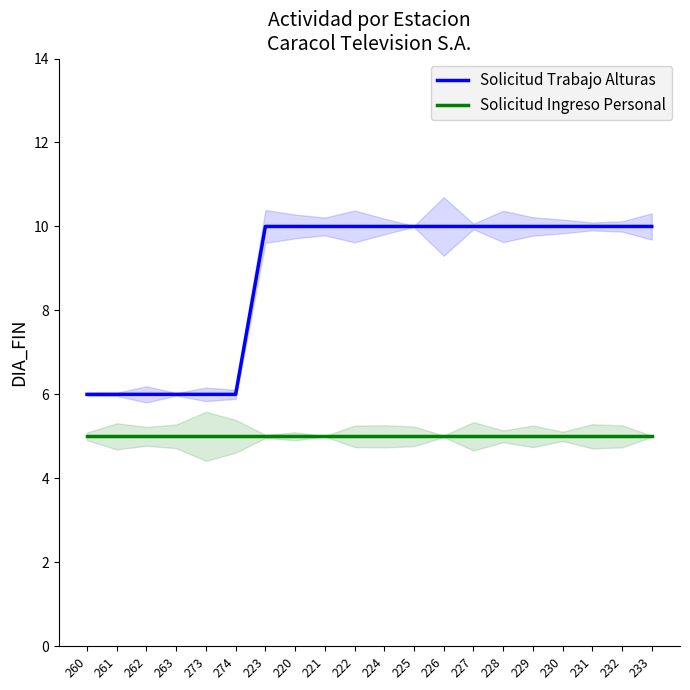

What is the average value of the Solicitud Trabajo Alturas series?

9